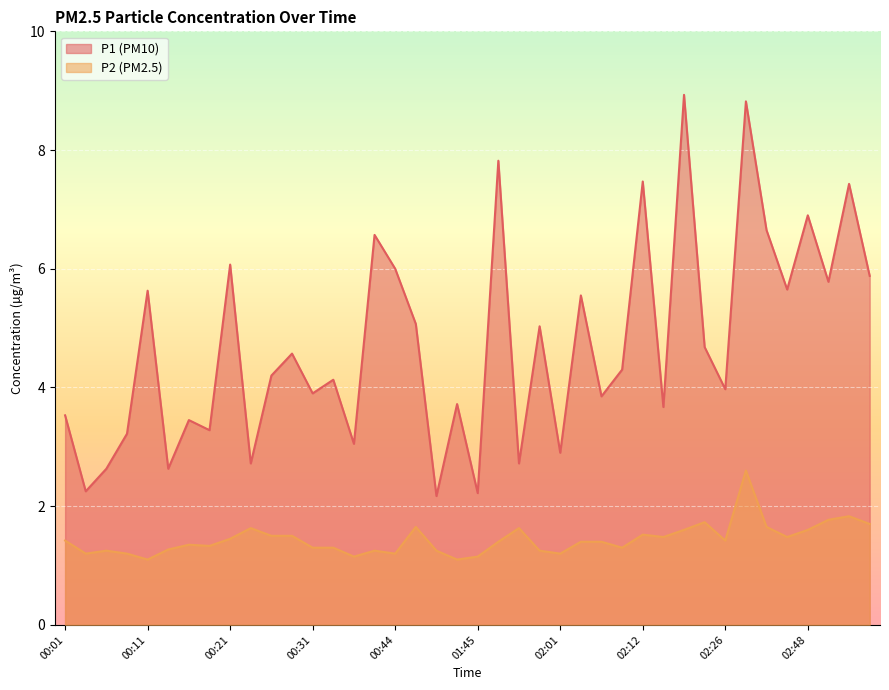

True or false: P2 and P1 intersect in this chart.

False